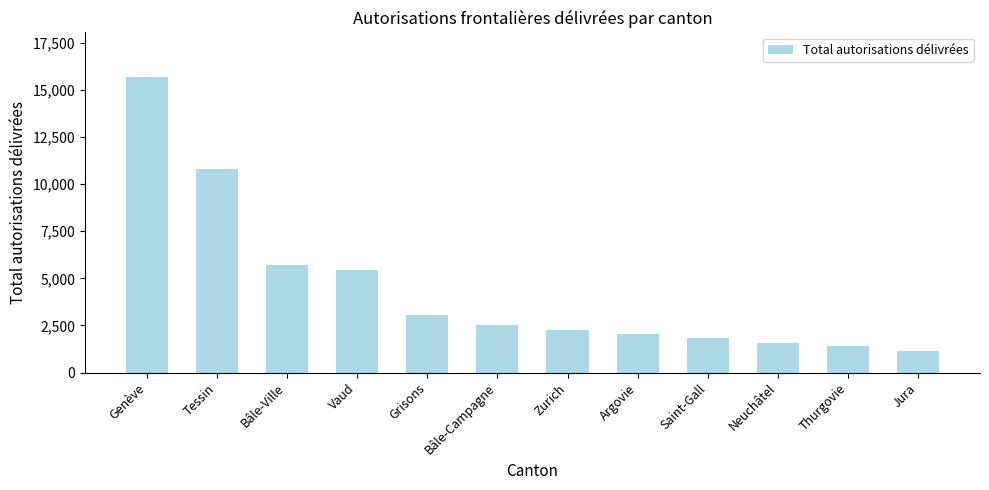

Is it true that the value at Jura is 508?

False